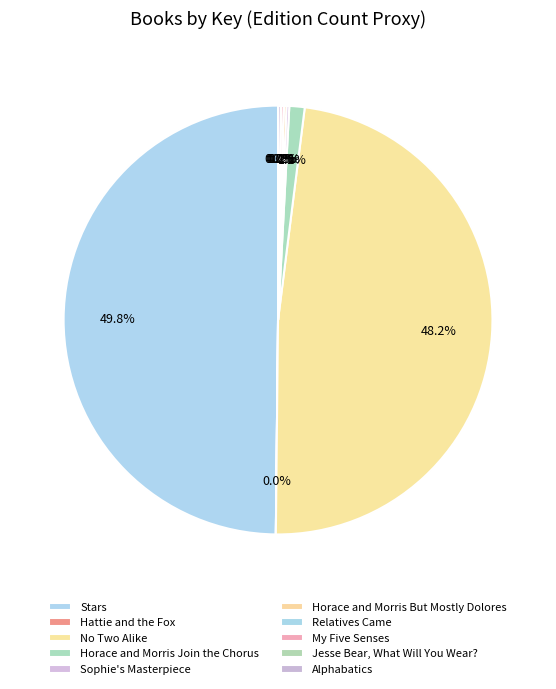

What is the change in value from Horace and Morris Join the Chorus to Horace and Morris But Mostly Dolores?

-1484817